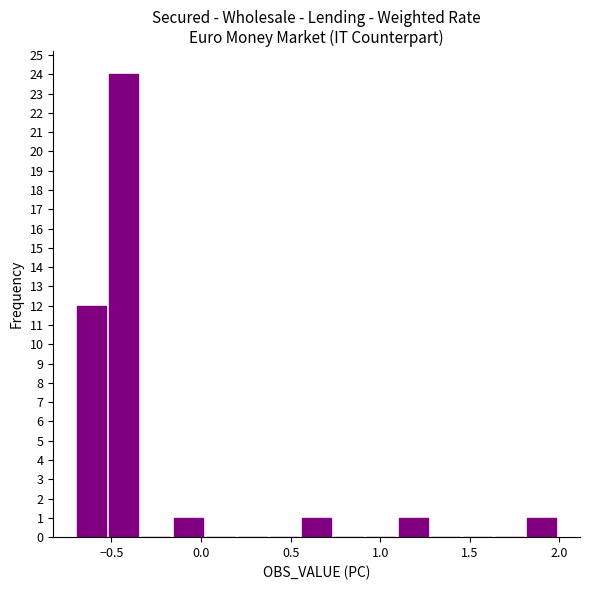

Read against the x-axis, roughly where is the centre of the tallest bar?

-0.45